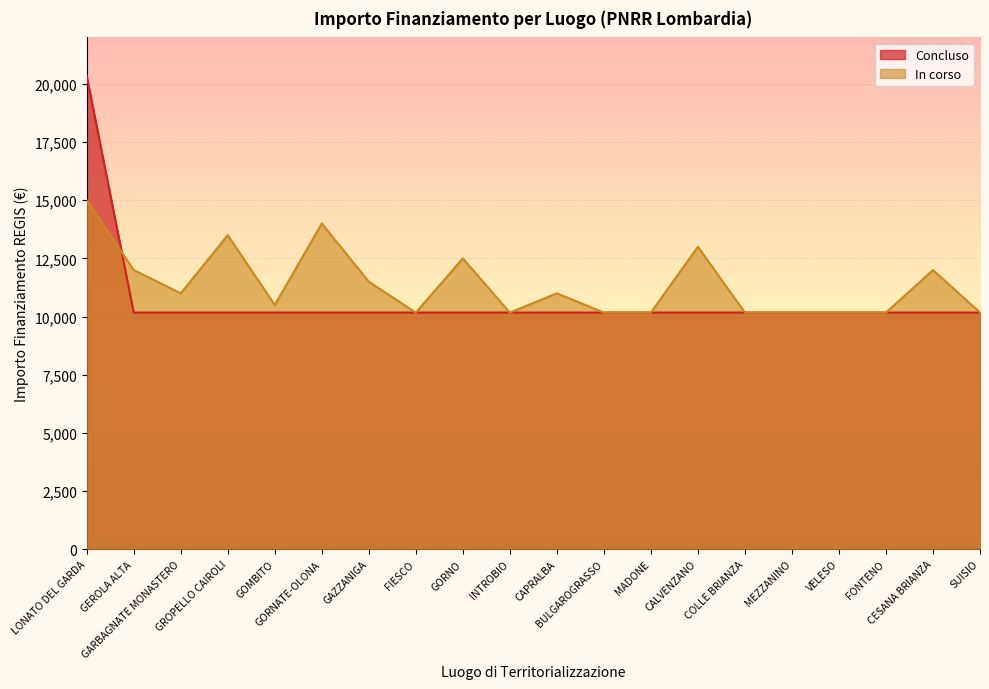

Rank the categories by In corso value from lowest to highest.

FIESCO, INTROBIO, BULGAROGRASSO, MADONE, COLLE BRIANZA, MEZZANINO, VELESO, FONTENO, SUISIO, GOMBITO, GARBAGNATE MONASTERO, CAPRALBA, GAZZANIGA, GEROLA ALTA, CESANA BRIANZA, GORNO, CALVENZANO, GROPELLO CAIROLI, GORNATE-OLONA, LONATO DEL GARDA